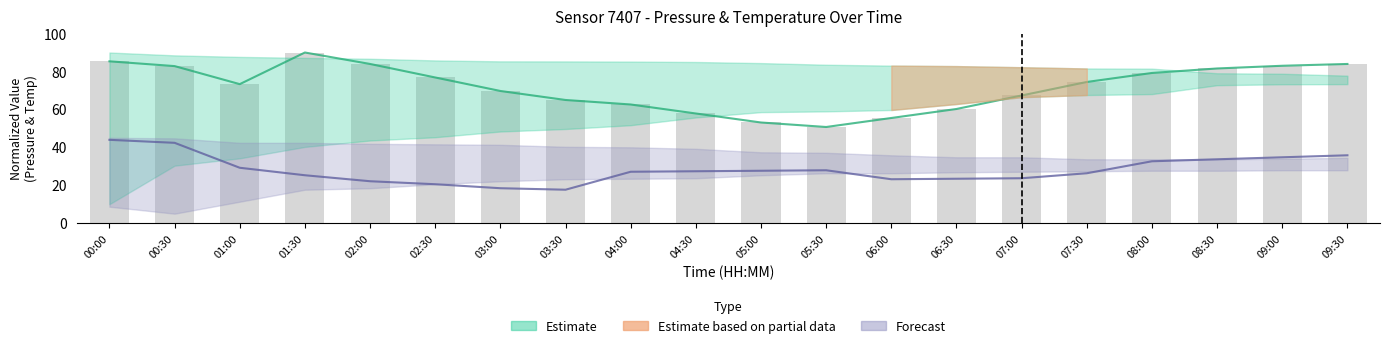

What is the label of the 20th bar from the left?

09:30